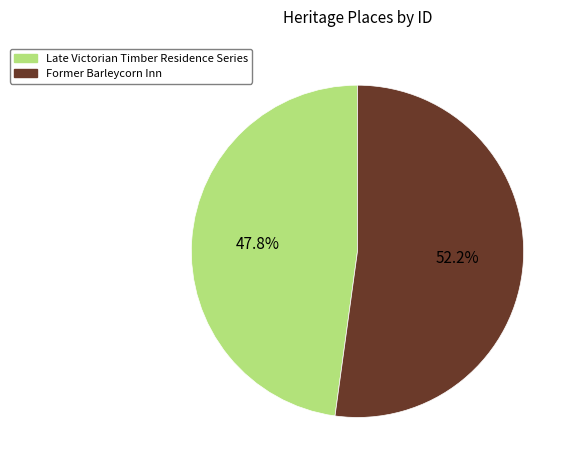

Combined, what portion of the pie is Former Barleycorn Inn and Late Victorian Timber Residence Series?

100.0%